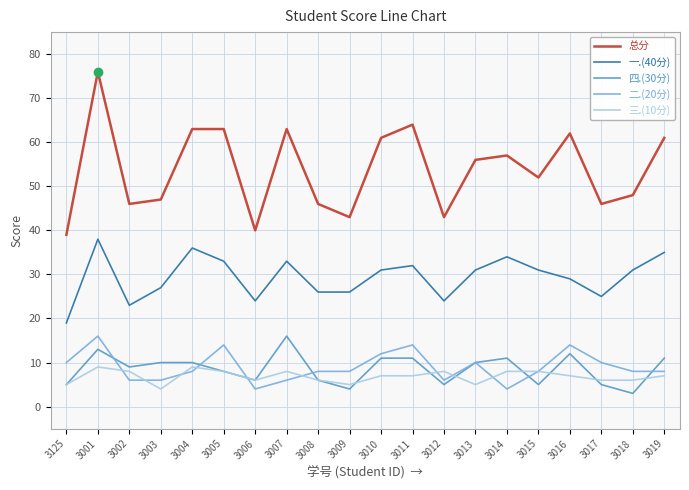

How many series are shown in this chart?

5